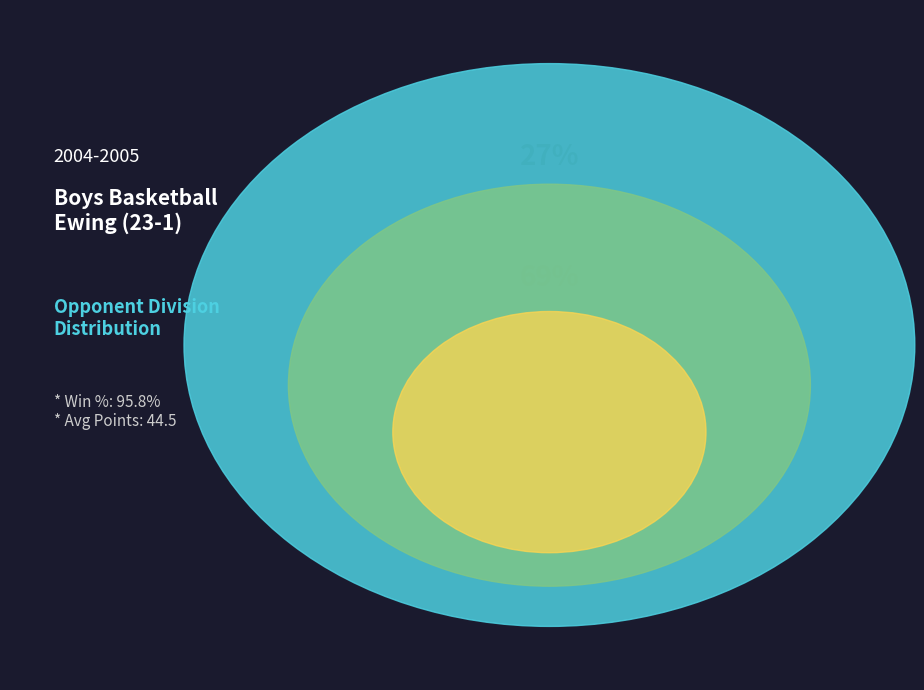

To the nearest percent, what percentage of the pie is @ St. Mary's?

4%